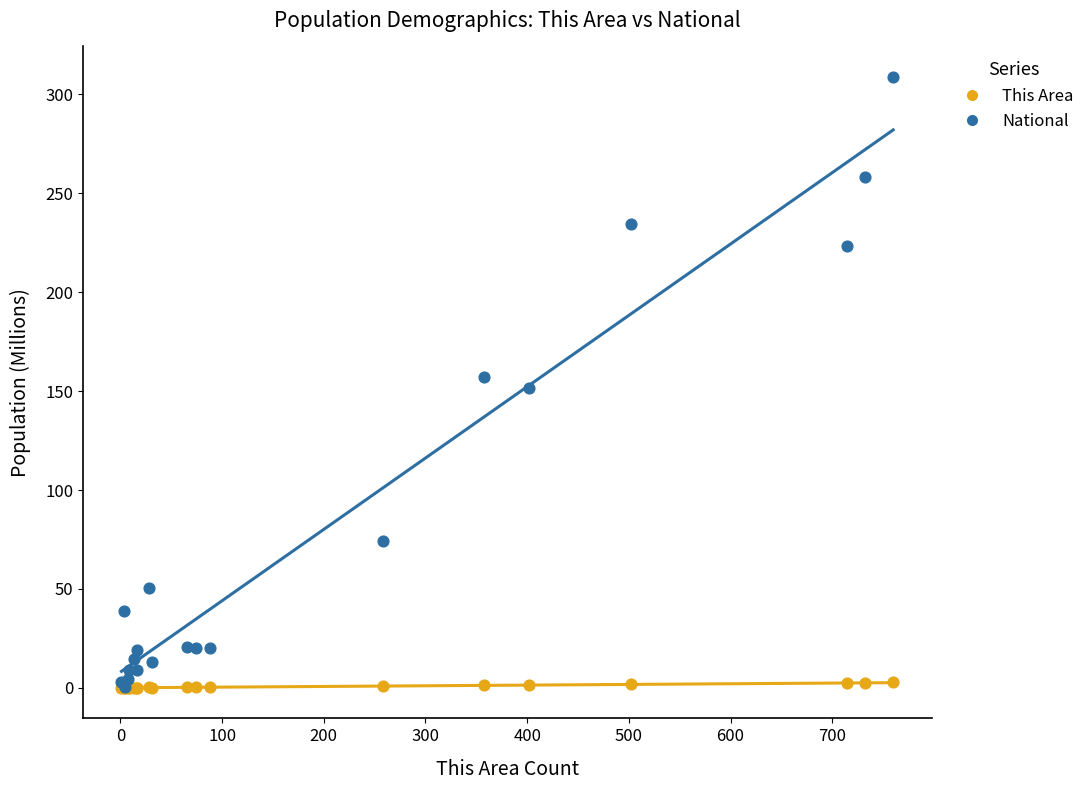

What are all the series names shown in the legend?

This Area, National